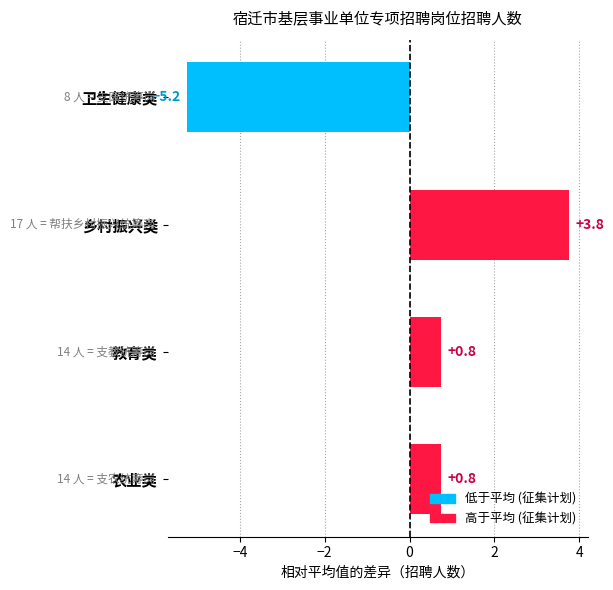

Are the bars grouped side by side (vs. stacked)?

No